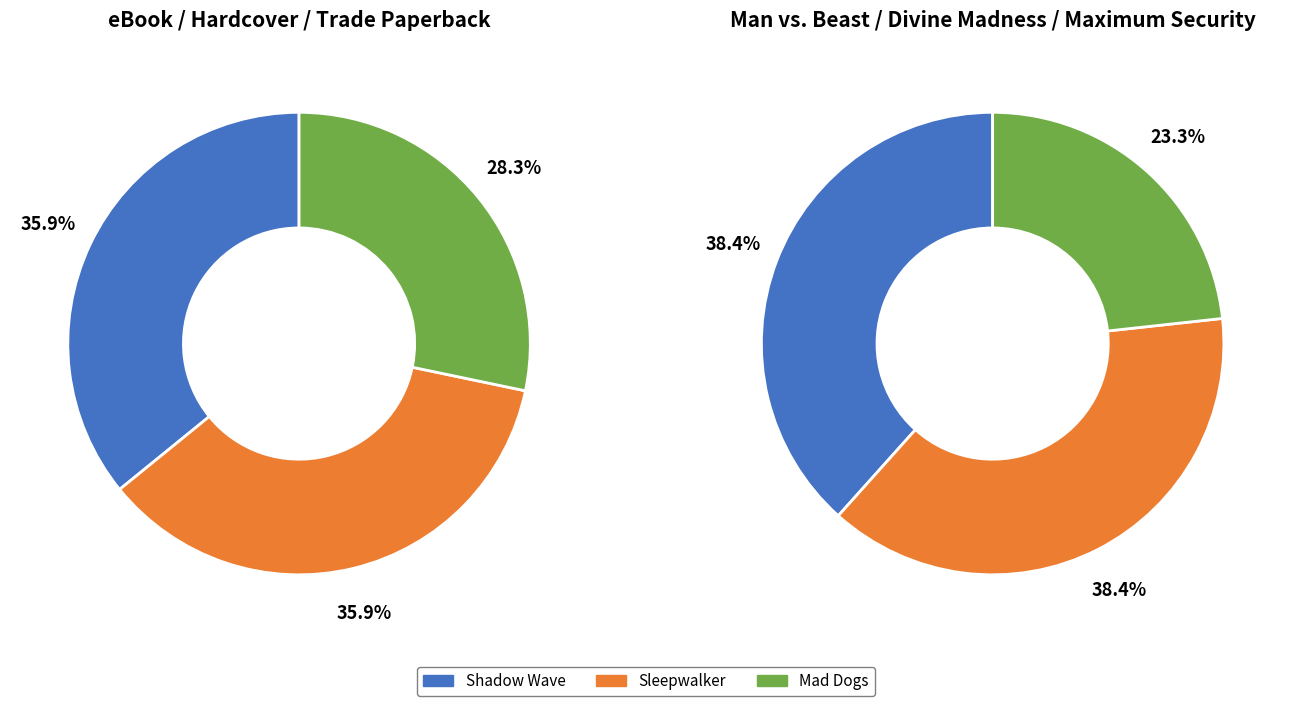

Between Shadow Wave and Maximum Security, which is larger?

Shadow Wave